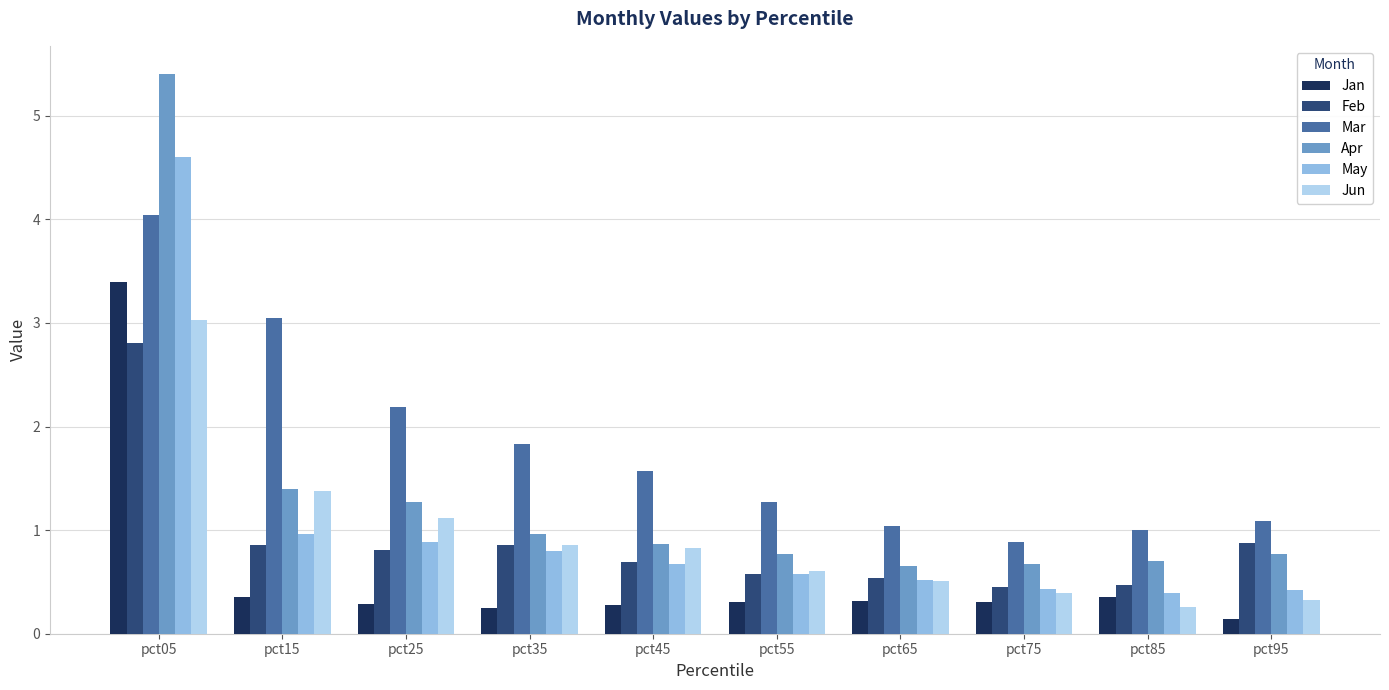

The value of Feb at pct05 is 2.8. True or false?

True